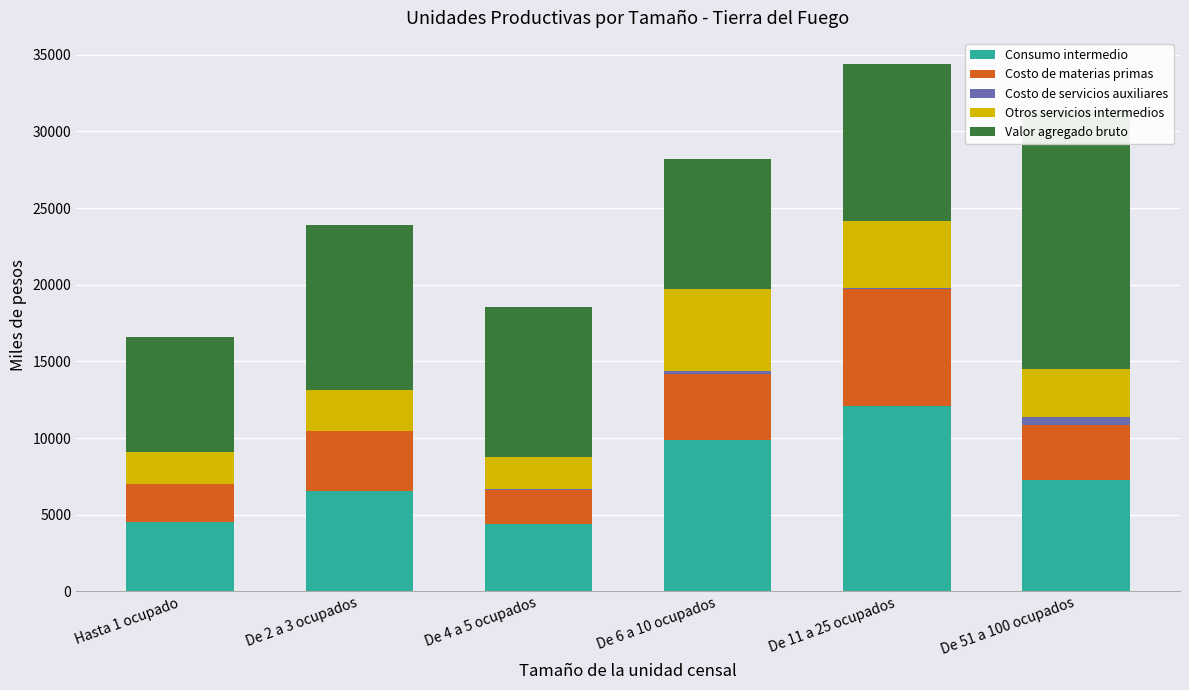

Where is Otros servicios intermedios nearest to the value 3708?

De 51 a 100 ocupados